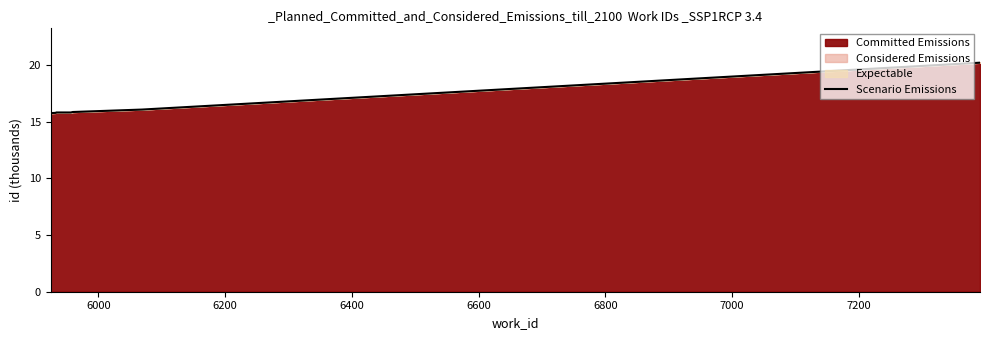

What is the lowest value of the Scenario Emissions series?

15.8